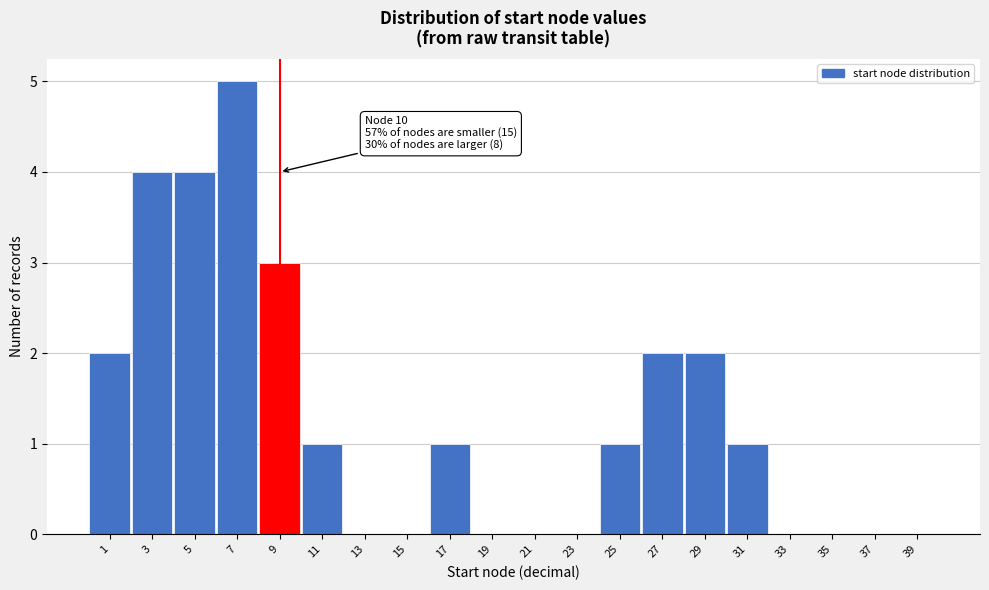

The chart shows a value of 3 at 29. True or false?

False